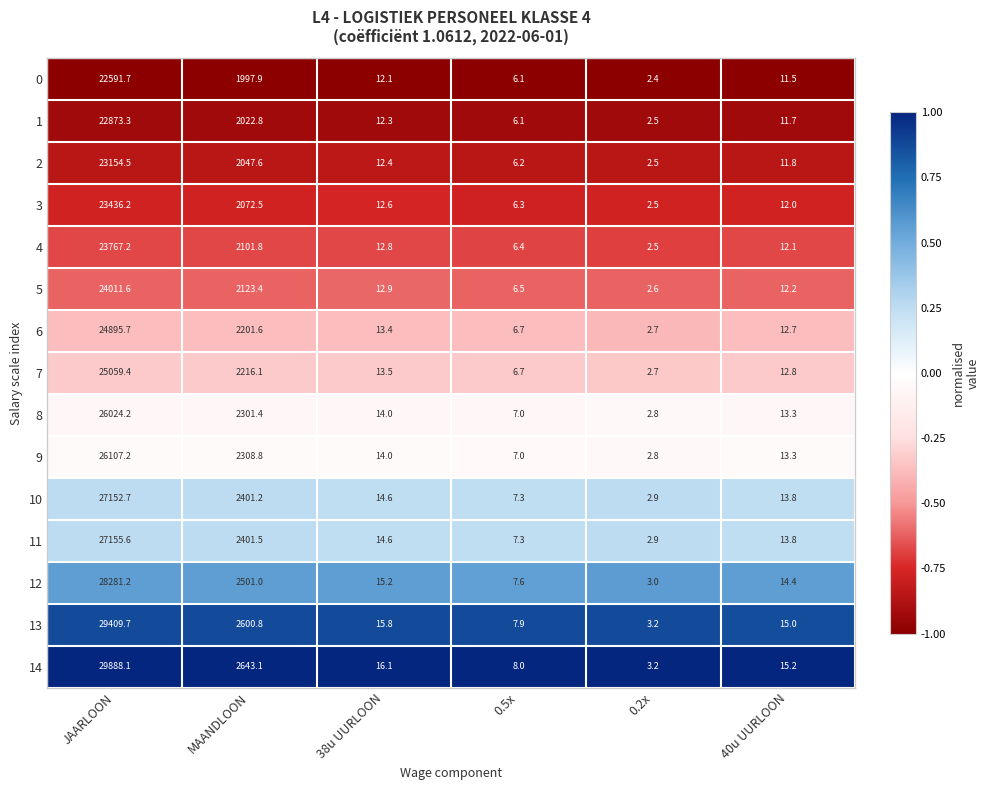

Is the value of 0 at 0.2x greater than the value of 7 at 0.2x?

No